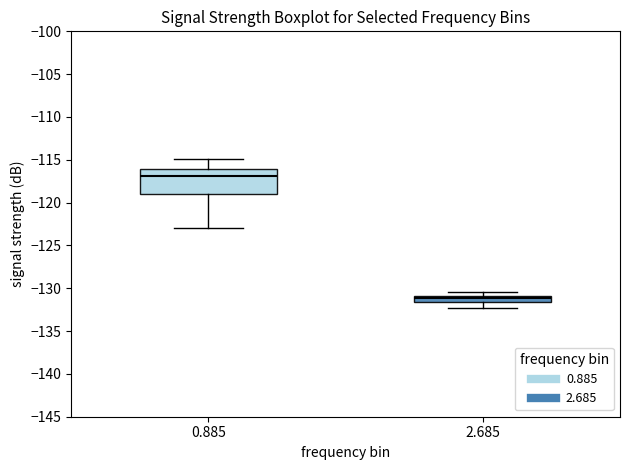

Where does the lower whisker of the box at x = 2.685 end on the y-axis? The values are not printed on the chart, so give them approximately, as read against the axis.

-132.5